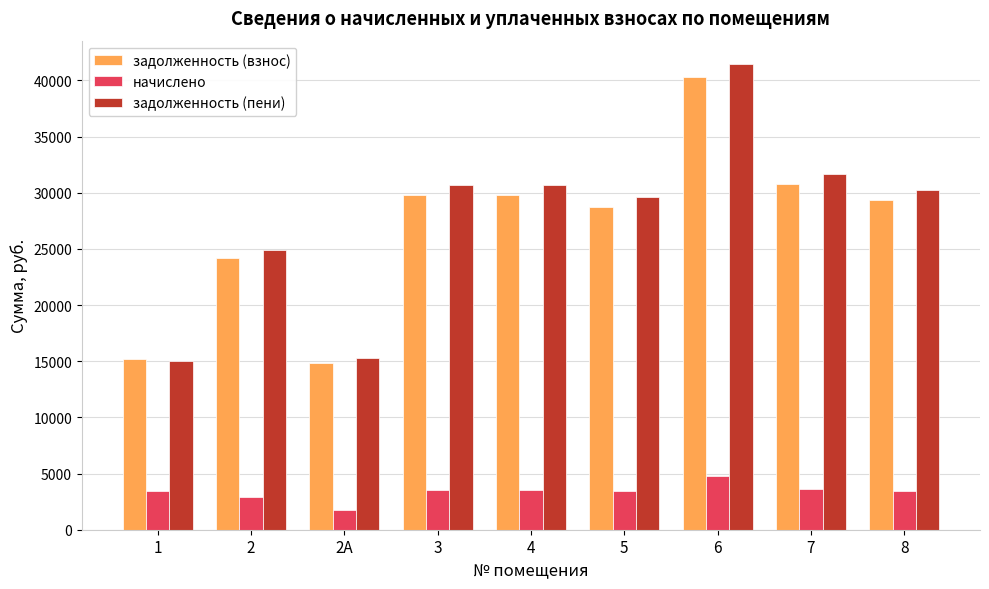

At which category is the sum across all series the highest?

6